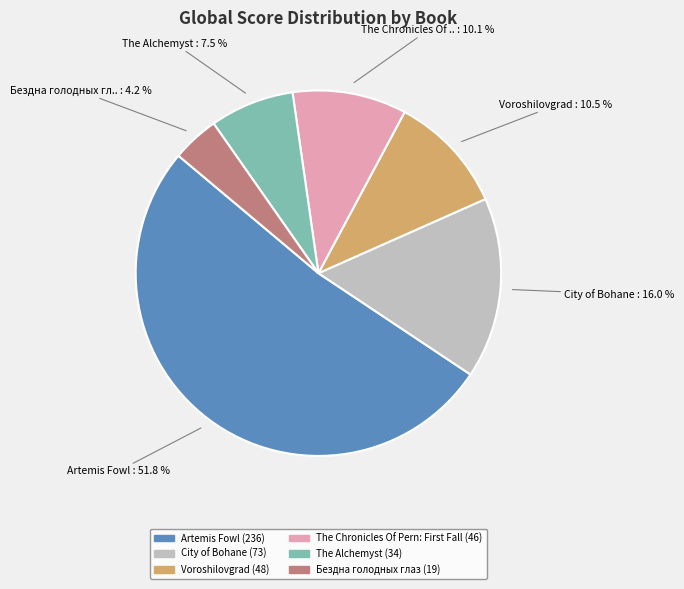

Approximately how many times larger is the value at Artemis Fowl compared to City of Bohane?

3.2